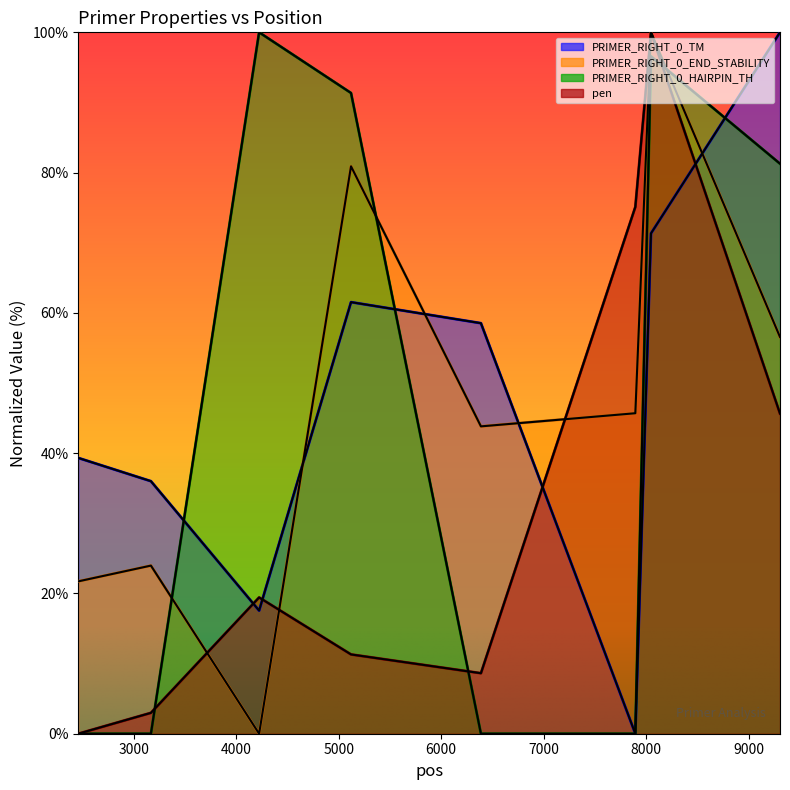

Is it true that PRIMER_RIGHT_0_HAIRPIN_TH equals 81.3 at 9307?

True